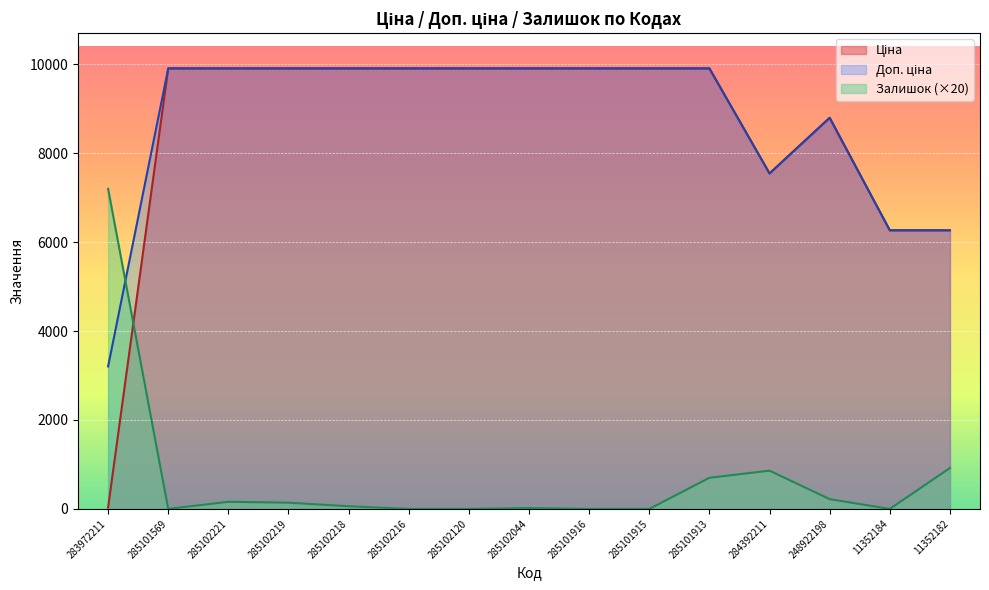

The value of Залишок at 285102044 is 35.3. True or false?

False